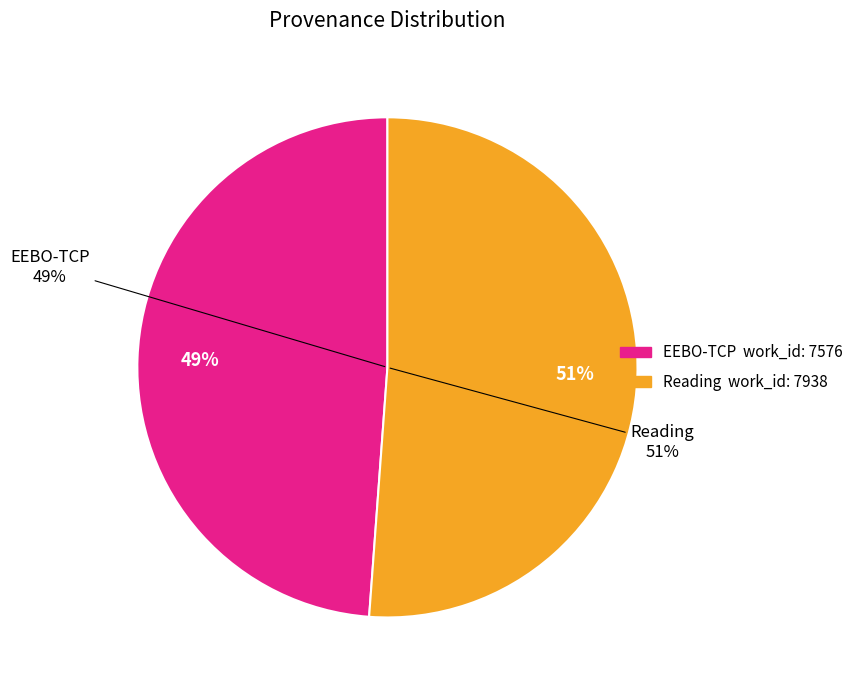

What is the change in value from EEBO-TCP to Reading?

+362